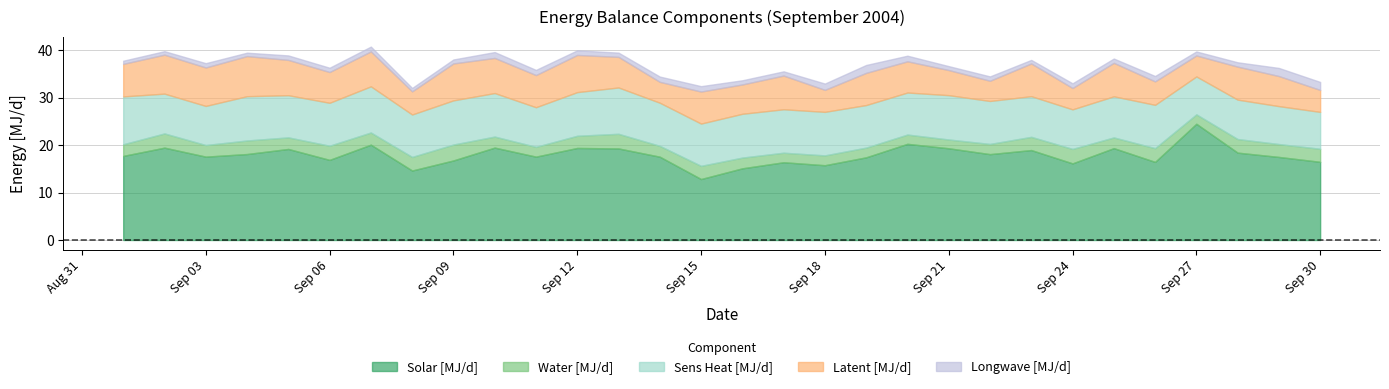

How many series are shown in this chart?

5